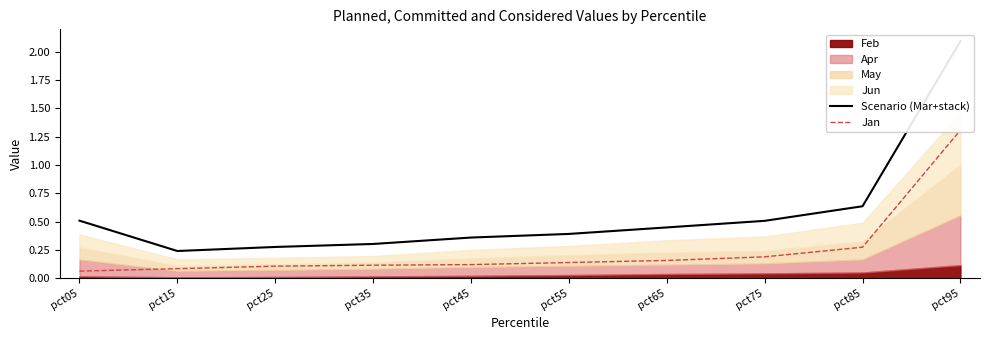

True or false: Jan and Scenario (Mar+stack) cross at least once.

False